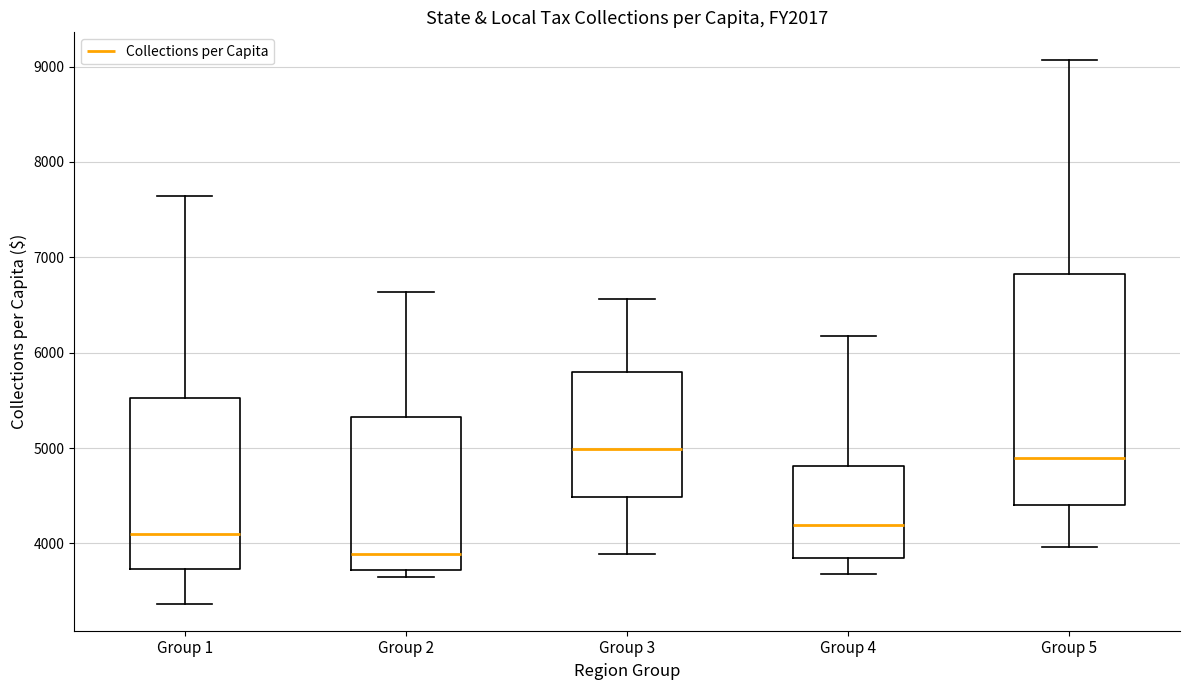

Reading left to right, transcribe this box plot: for each box, give where its median line is, the range the box spans, and where its two whiskers end, as read against the y-axis. The values are not printed on the chart, so give them approximately, as read against the axis.

Group 1: median 4100, box 3700 to 5500, whiskers 3400 to 7600
Group 2: median 3900, box 3700 to 5300, whiskers 3700 (just below the box's lower edge) to 6600
Group 3: median 5000, box 4500 to 5800, whiskers 3900 to 6600
Group 4: median 4200, box 3800 to 4800, whiskers 3700 to 6200
Group 5: median 4900, box 4400 to 6800, whiskers 4000 to 9100